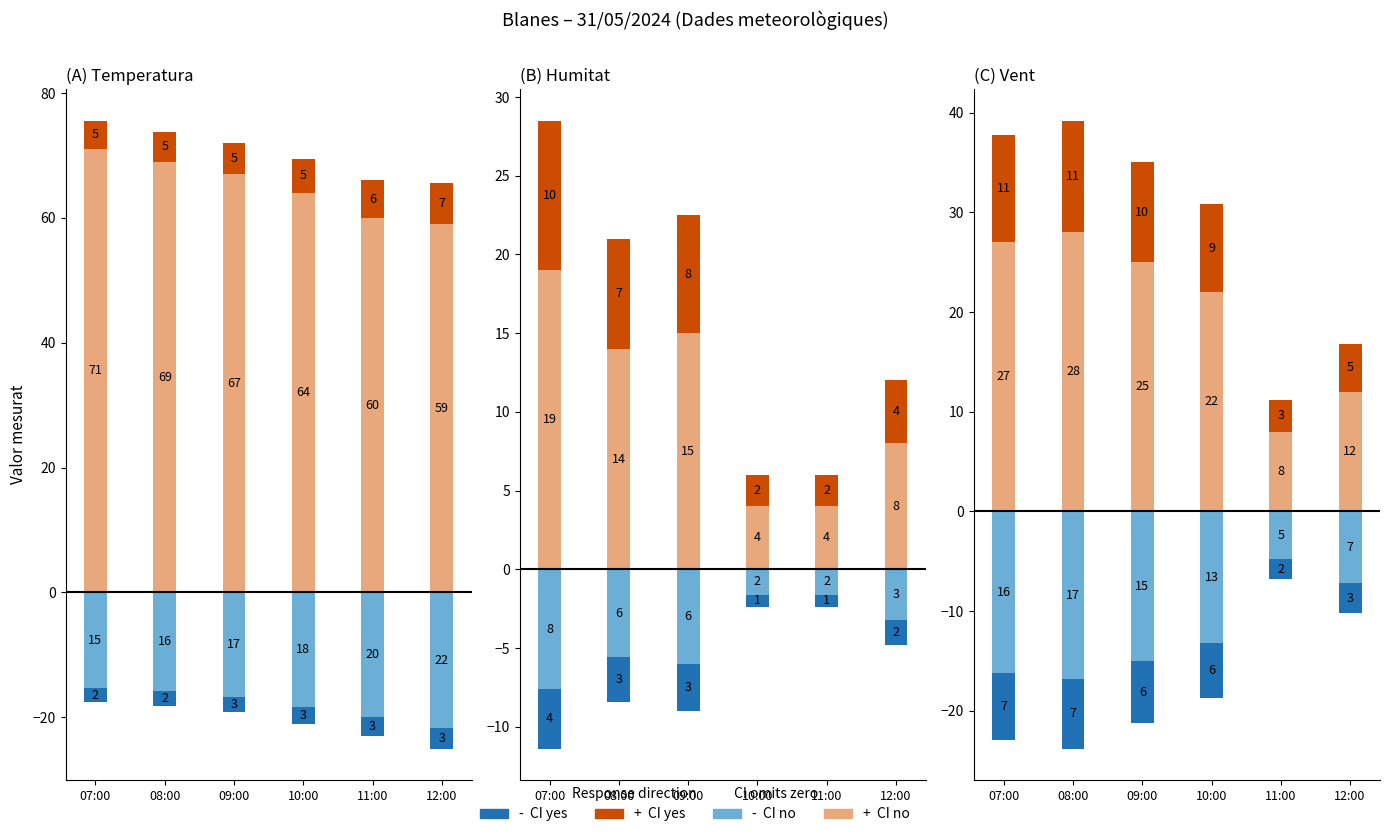

What is the difference between the - CI yes values at 09:00 and 11:00?

4.2